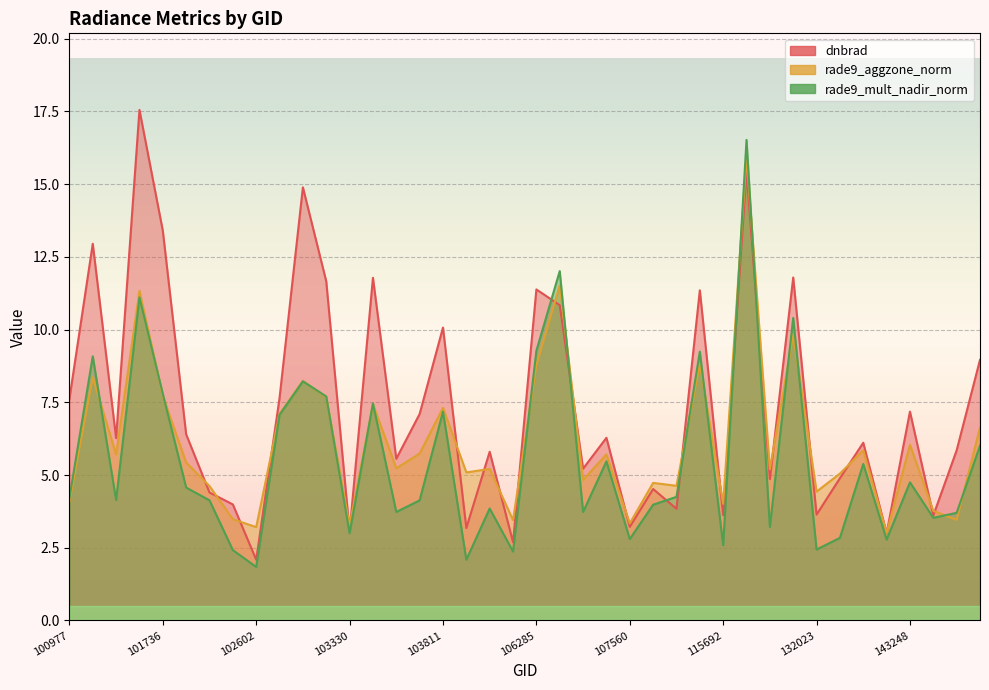

What is the value of the rade9_aggzone_norm point at the 38th from the left?

3.8